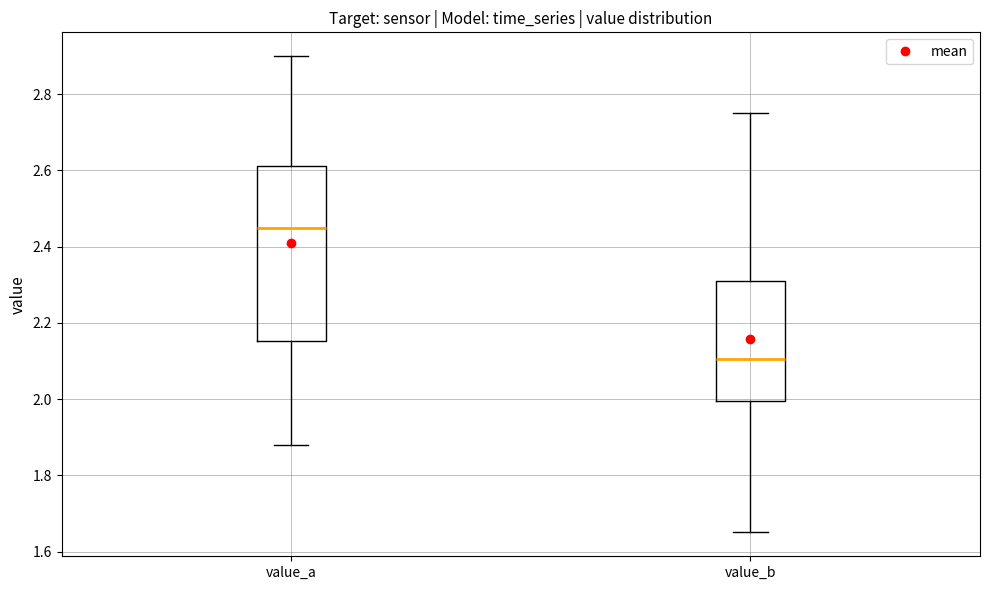

Which box has the lowest median line?

value_b